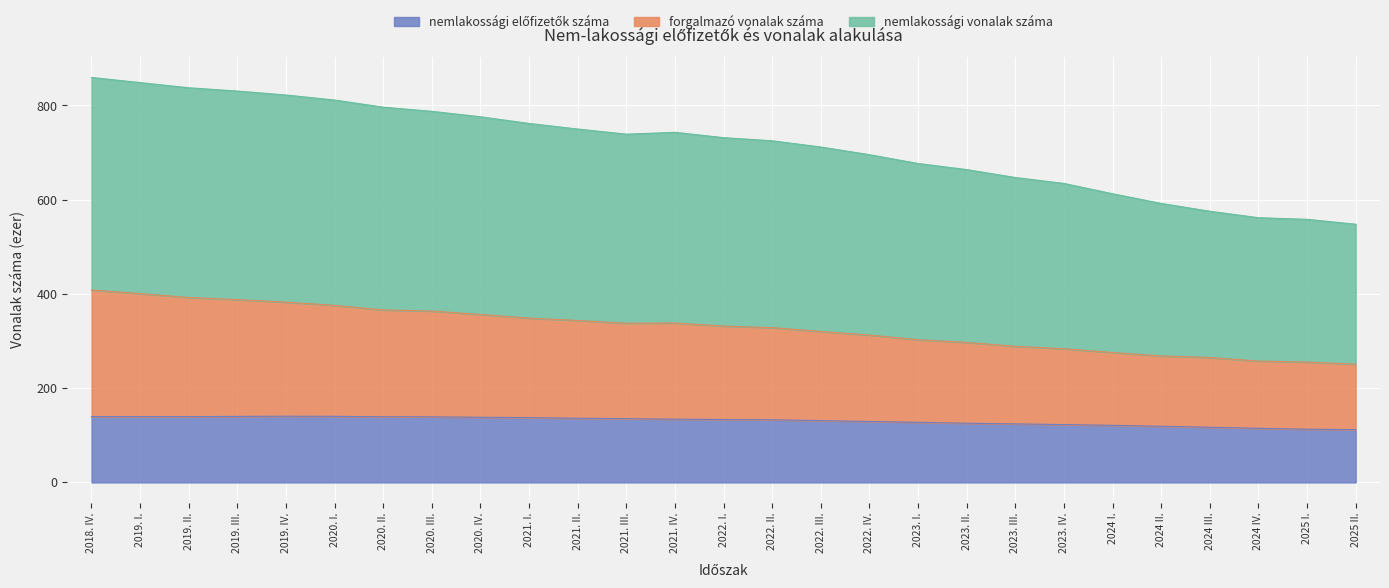

What is the smallest value displayed?

112.0